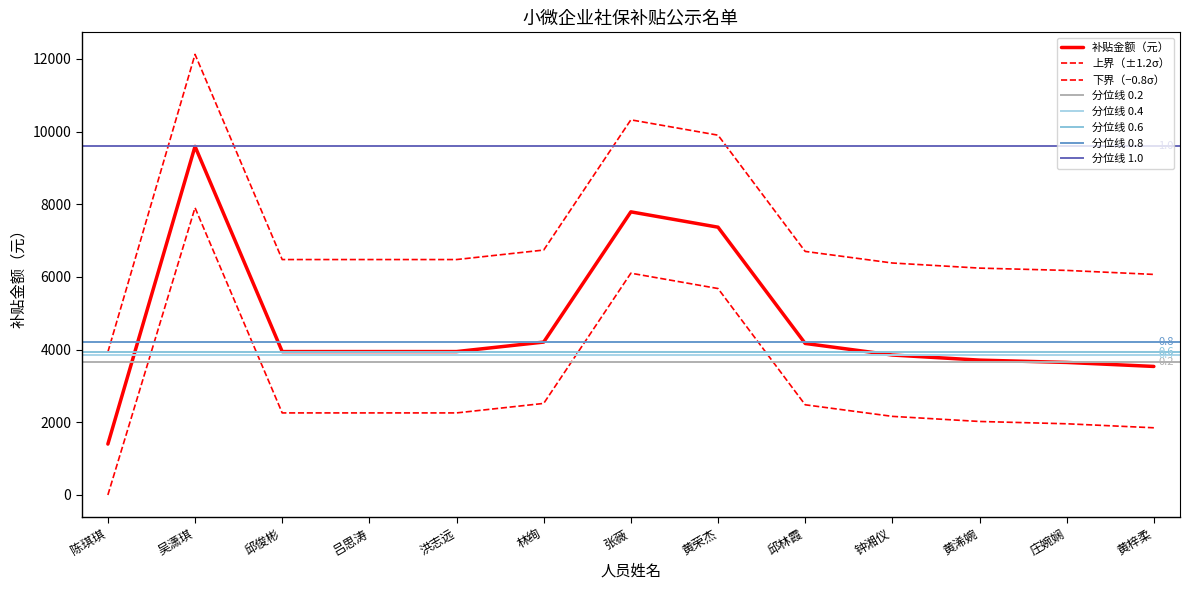

The chart shows a value of 7370.1 at 黄荣杰. True or false?

True